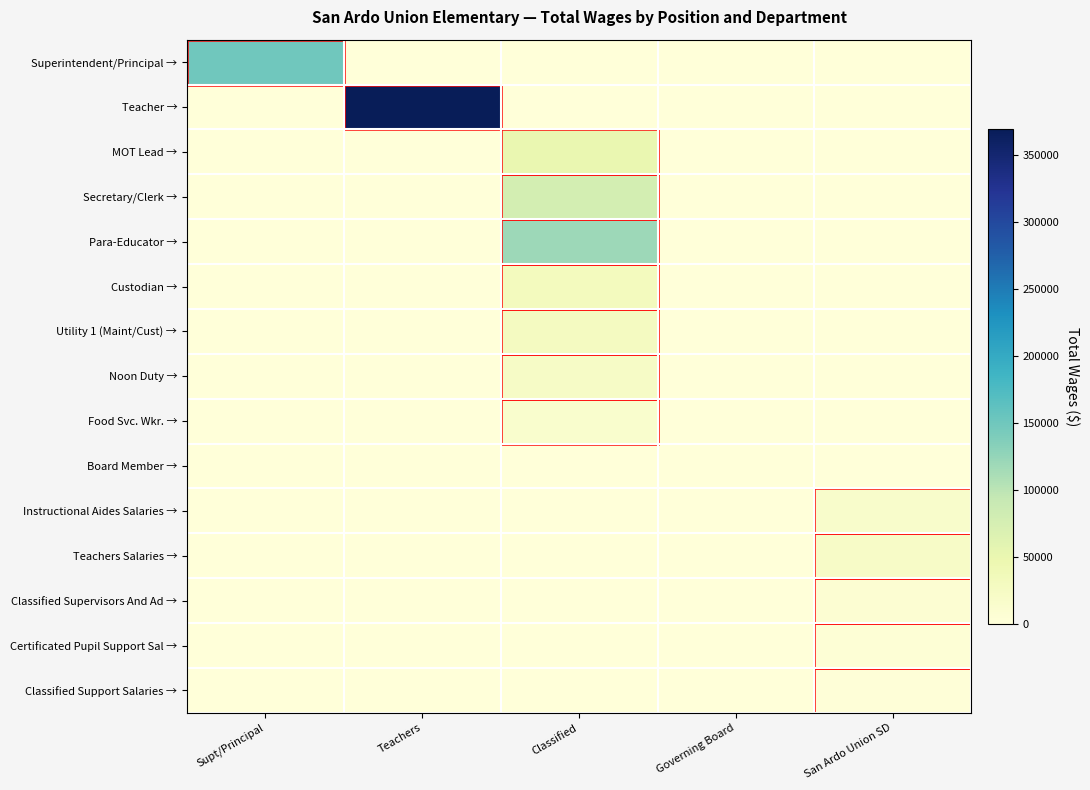

Reading left to right, transcribe all the data shown in this chart.

Superintendent/Principal →: Supt/Principal=149159	Teachers=0	Classified=0	Governing Board=0	San Ardo Union SD=0
Teacher →: Supt/Principal=0	Teachers=369676	Classified=0	Governing Board=0	San Ardo Union SD=0
MOT Lead →: Supt/Principal=0	Teachers=0	Classified=50536	Governing Board=0	San Ardo Union SD=0
Secretary/Clerk →: Supt/Principal=0	Teachers=0	Classified=77014	Governing Board=0	San Ardo Union SD=0
Para-Educator →: Supt/Principal=0	Teachers=0	Classified=118472	Governing Board=0	San Ardo Union SD=0
Custodian →: Supt/Principal=0	Teachers=0	Classified=31327	Governing Board=0	San Ardo Union SD=0
Utility 1 (Maint/Cust) →: Supt/Principal=0	Teachers=0	Classified=28250	Governing Board=0	San Ardo Union SD=0
Noon Duty →: Supt/Principal=0	Teachers=0	Classified=21755	Governing Board=0	San Ardo Union SD=0
Food Svc. Wkr. →: Supt/Principal=0	Teachers=0	Classified=13223	Governing Board=0	San Ardo Union SD=0
Board Member →: Supt/Principal=0	Teachers=0	Classified=0	Governing Board=0	San Ardo Union SD=0
Instructional Aides Salaries →: Supt/Principal=0	Teachers=0	Classified=0	Governing Board=0	San Ardo Union SD=16319
Teachers Salaries →: Supt/Principal=0	Teachers=0	Classified=0	Governing Board=0	San Ardo Union SD=20425
Classified Supervisors And Ad →: Supt/Principal=0	Teachers=0	Classified=0	Governing Board=0	San Ardo Union SD=7622
Certificated Pupil Support Sal →: Supt/Principal=0	Teachers=0	Classified=0	Governing Board=0	San Ardo Union SD=5366
Classified Support Salaries →: Supt/Principal=0	Teachers=0	Classified=0	Governing Board=0	San Ardo Union SD=1697